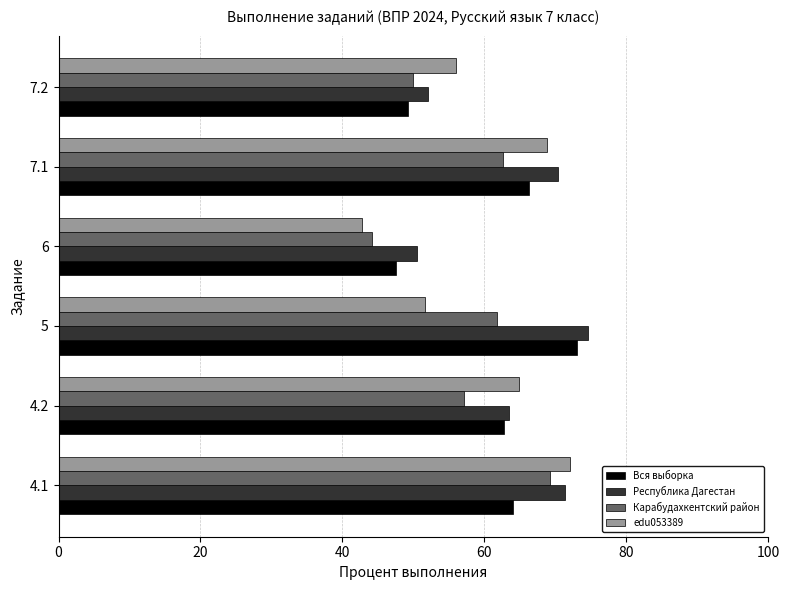

What value does the Карабудахкентский район series have at 7.1?

62.6